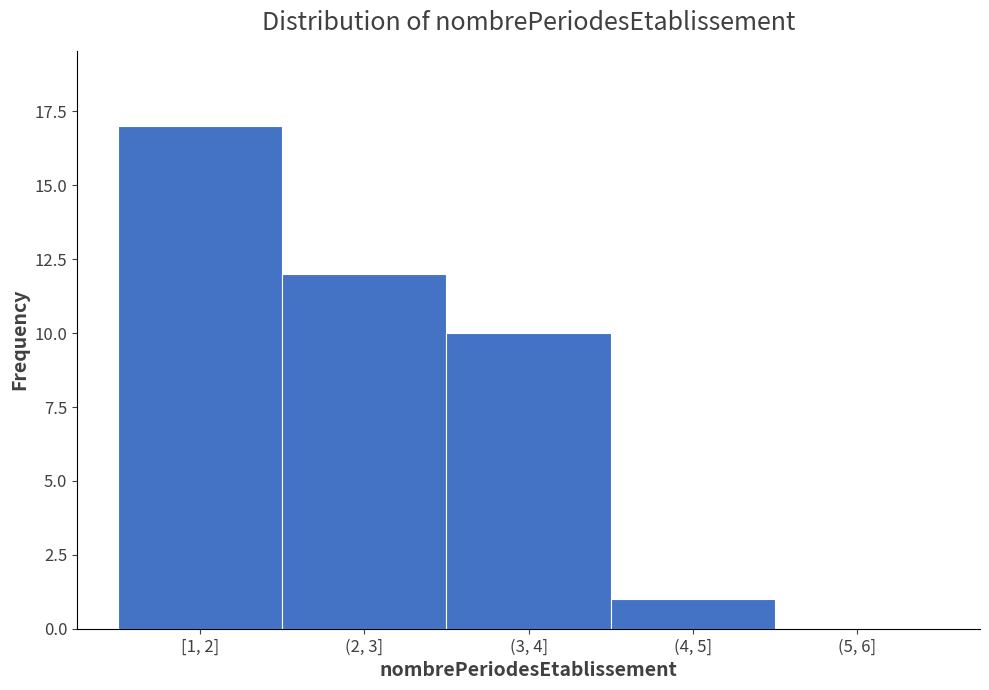

Reading right to left, extract all data points from this chart.

(5, 6]=0	(4, 5]=1	(3, 4]=10	(2, 3]=12	[1, 2]=17